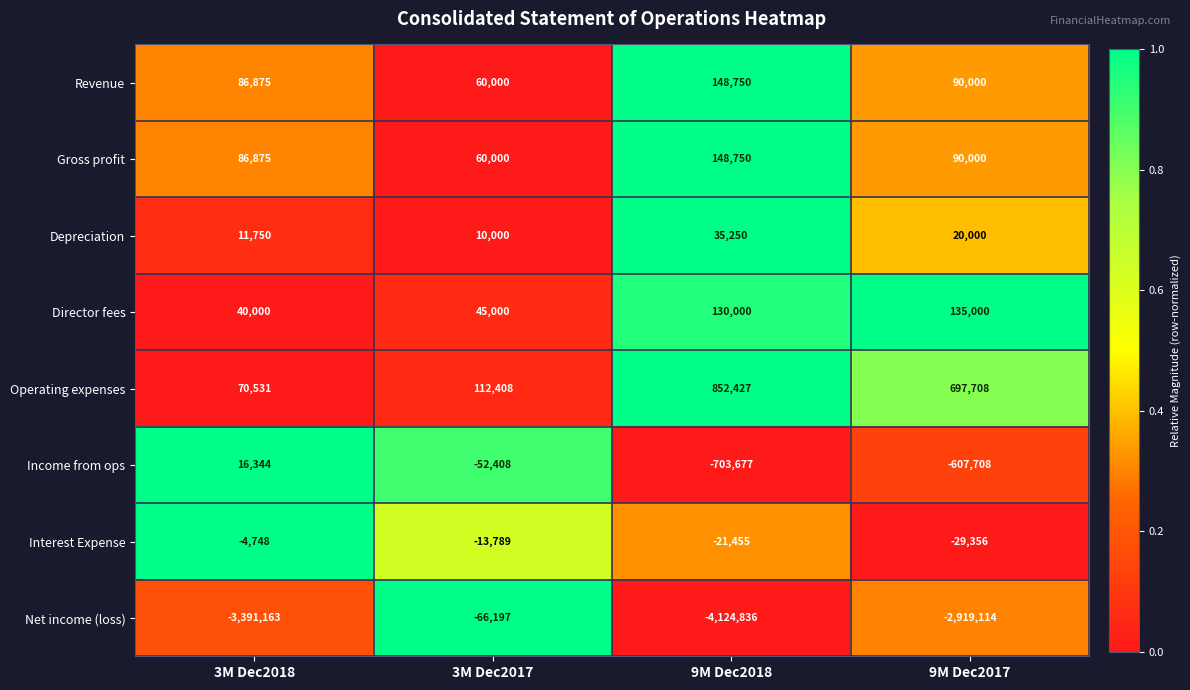

Which label corresponds to the smallest value in the chart?

9M Dec2018